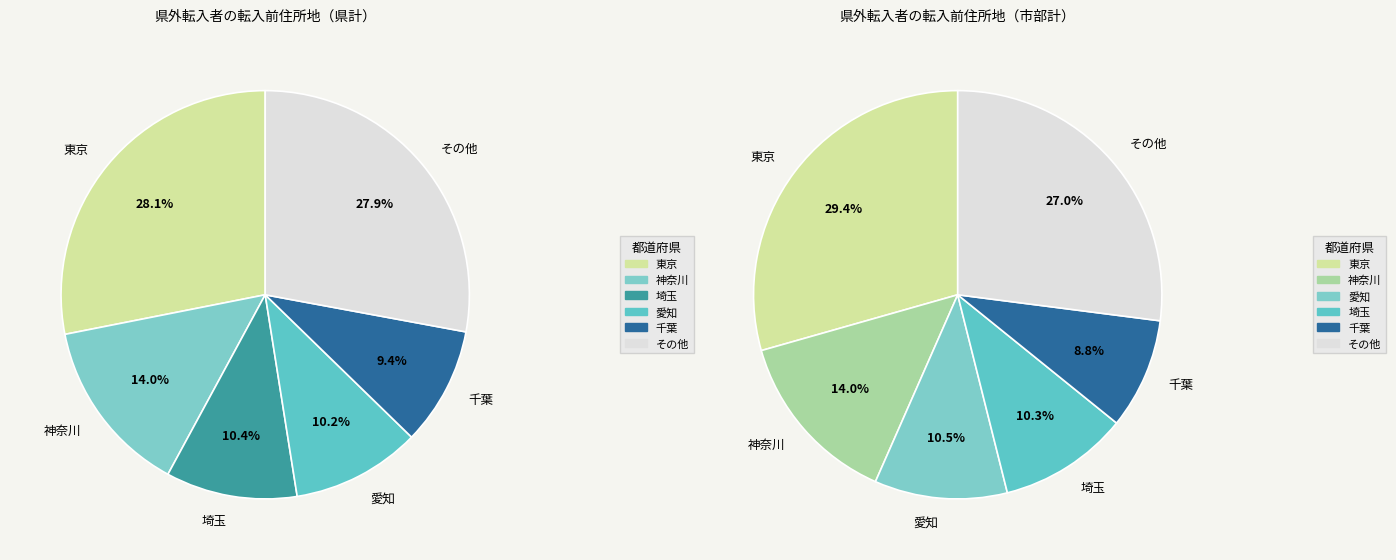

Is it true that 山形 is 1% of the pie?

False